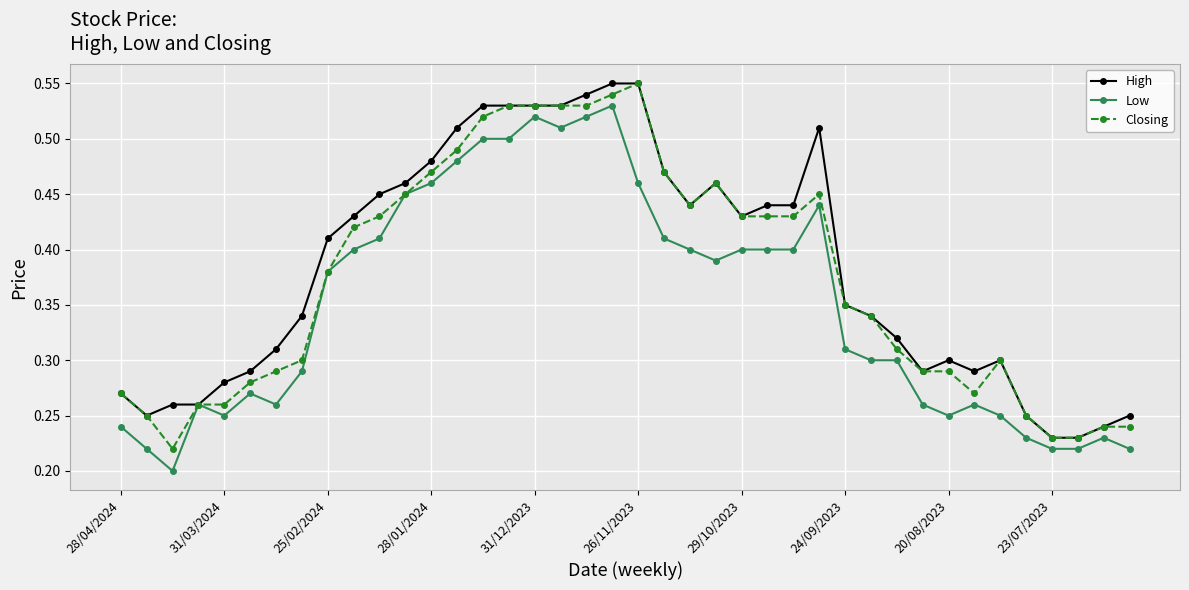

At how many categories does at least one series exceed 0?

40